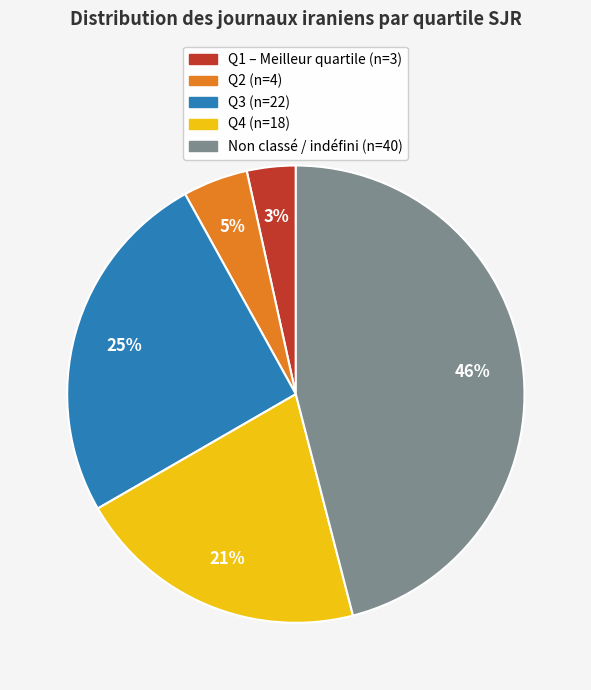

Is there a majority slice in this chart?

No